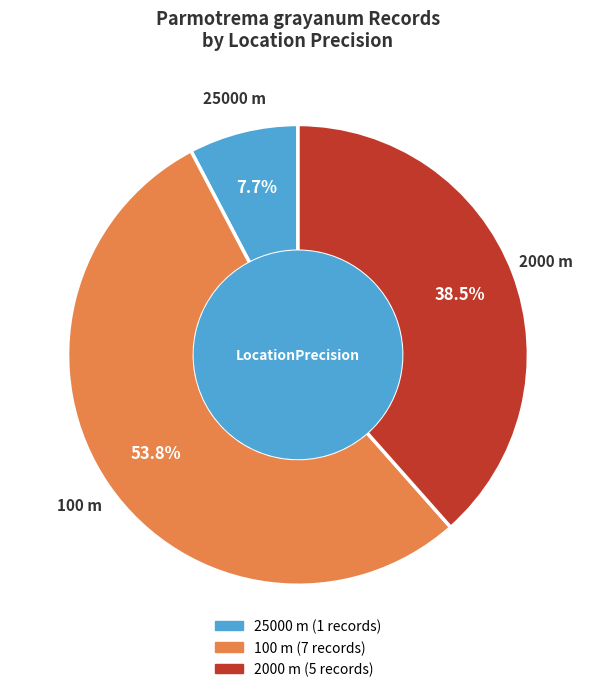

To the nearest percent, what is the average slice percentage?

33%